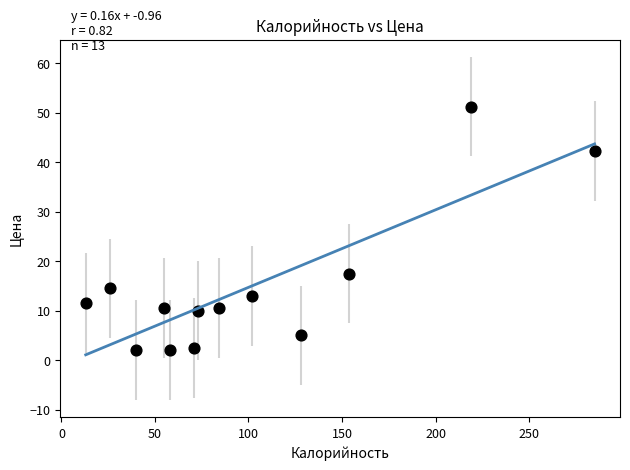

What is the range of Y values (max minus min)?

49.3